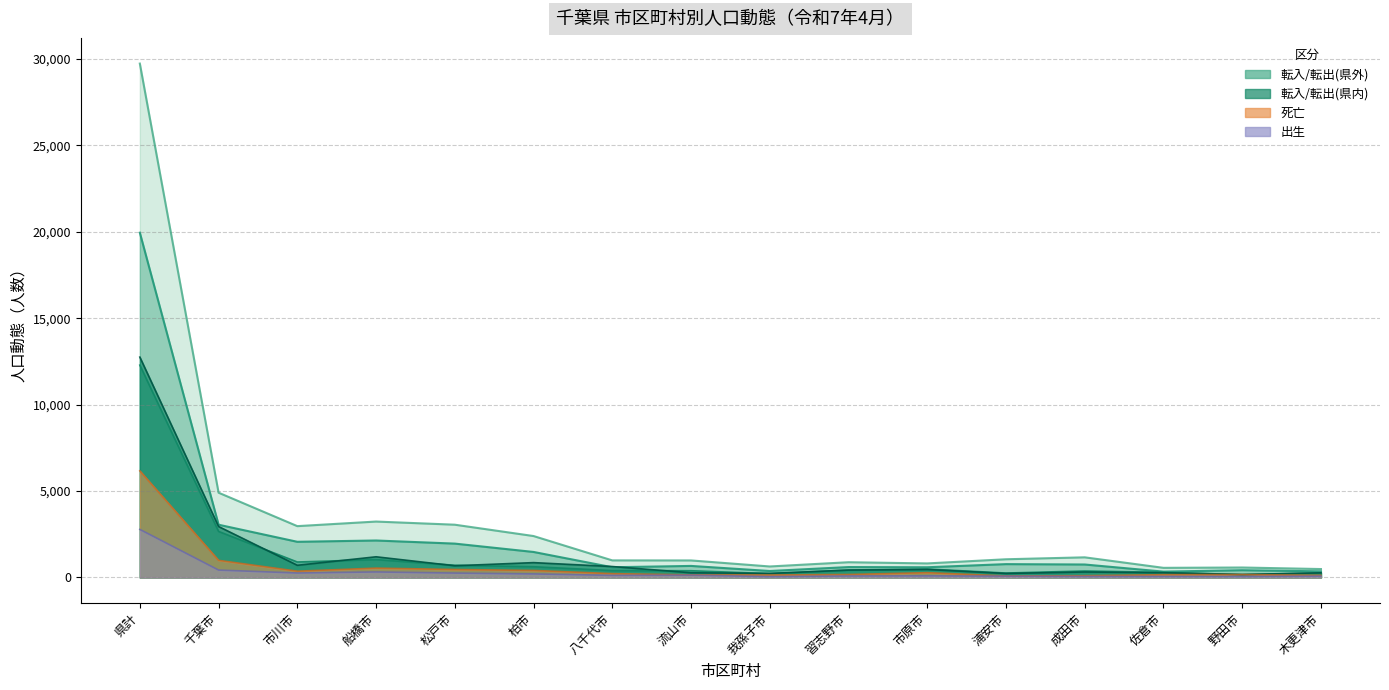

Read the 転出(県外) value at 市原市.

814